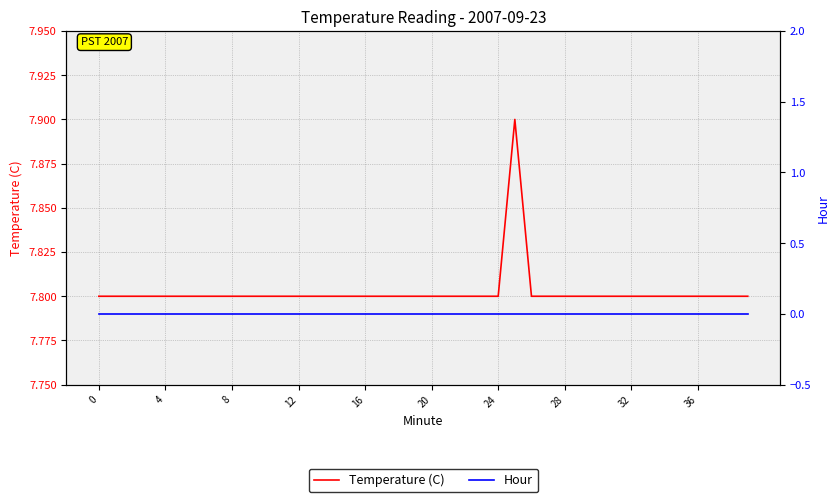

What is the lowest value of the Temperature (C) series?

7.8